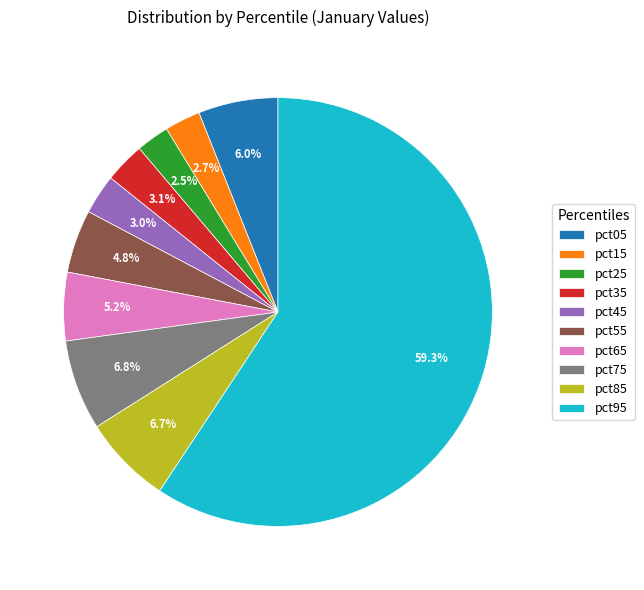

Which slice is the largest?

pct95